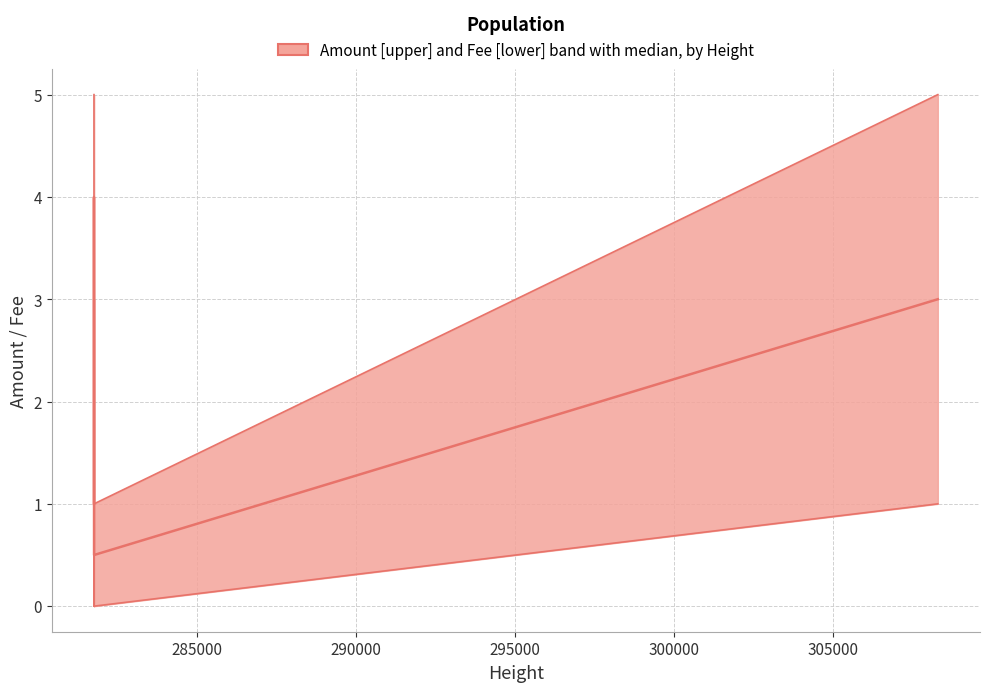

True or false: Median and Lower boundary intersect in this chart.

False